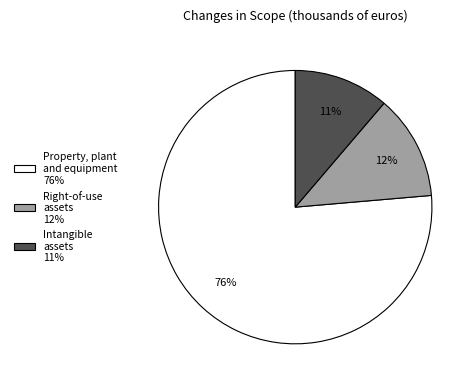

Count the number of slices in the pie.

3